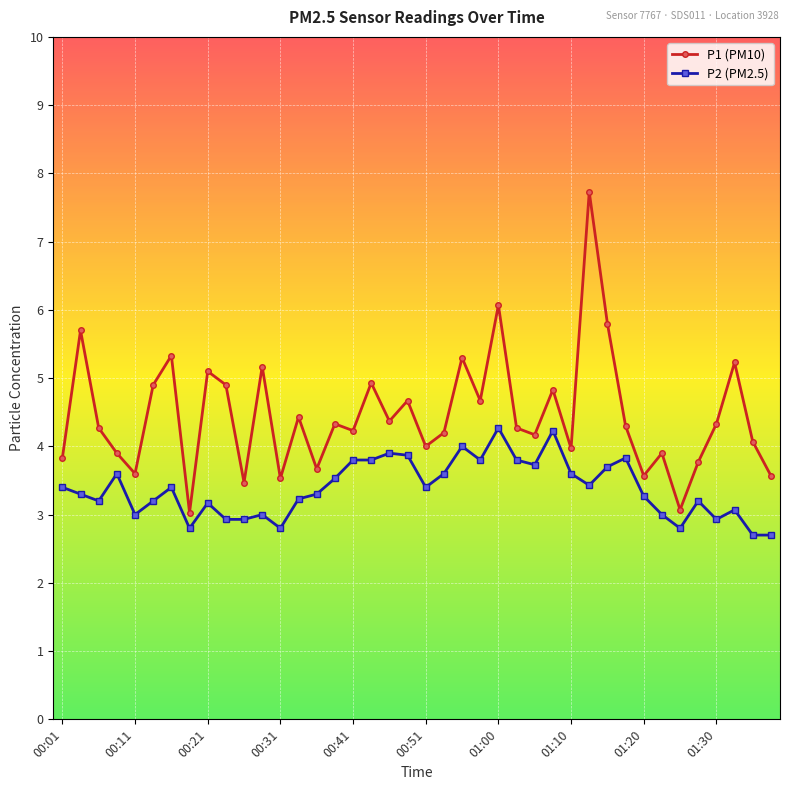

What is the minimum value shown in the chart?

2.7